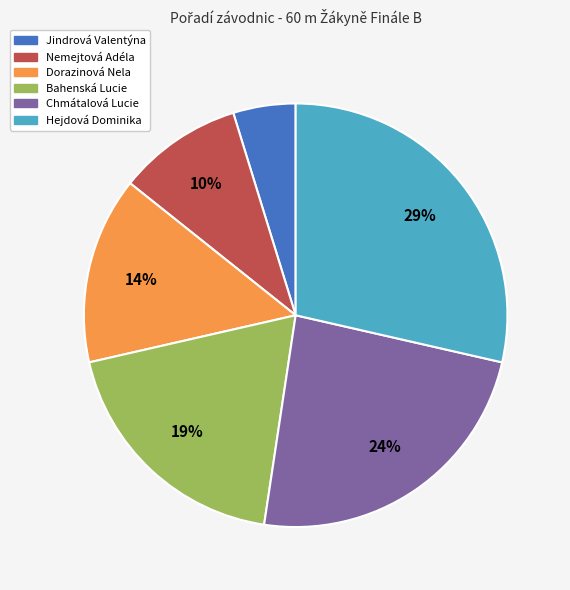

How many segments does this pie chart have?

6